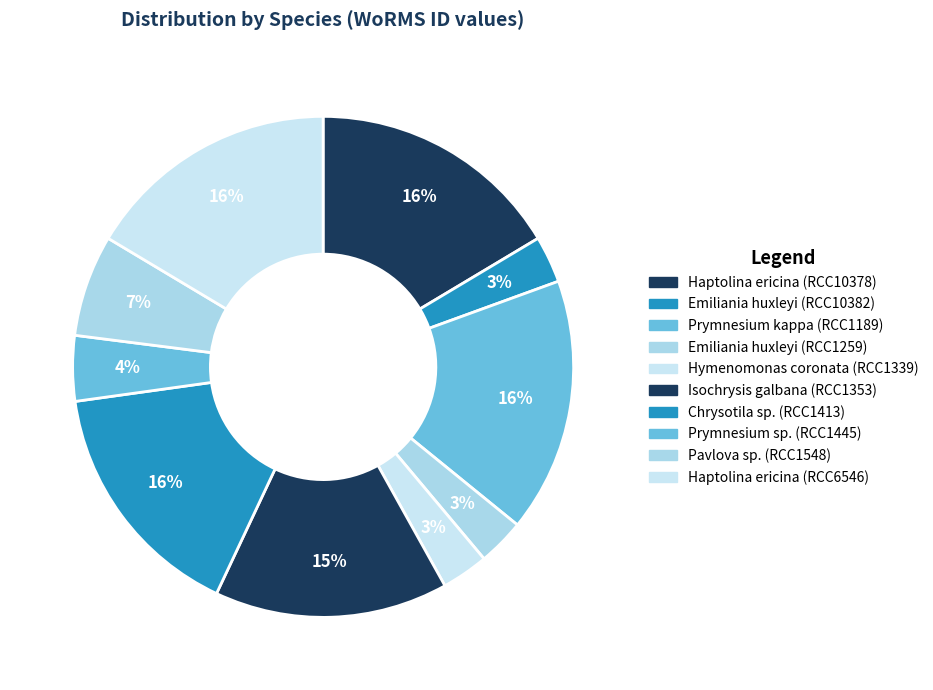

Which has a higher value, Chrysotila sp. (RCC1413) or Emiliania huxleyi (RCC10382)?

Chrysotila sp. (RCC1413)